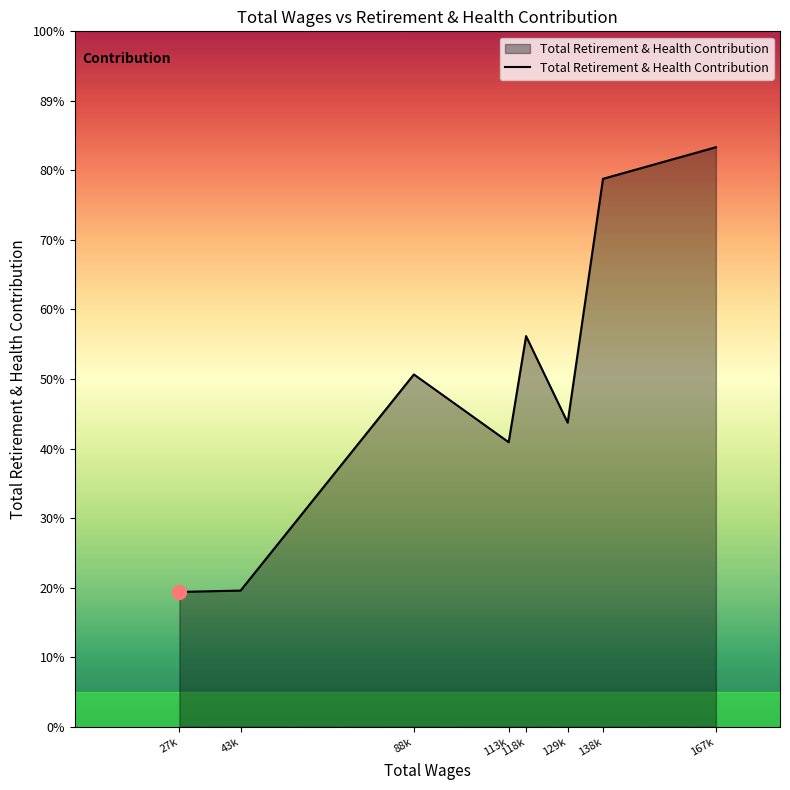

Does the chart display data point markers on the line(s)?

No